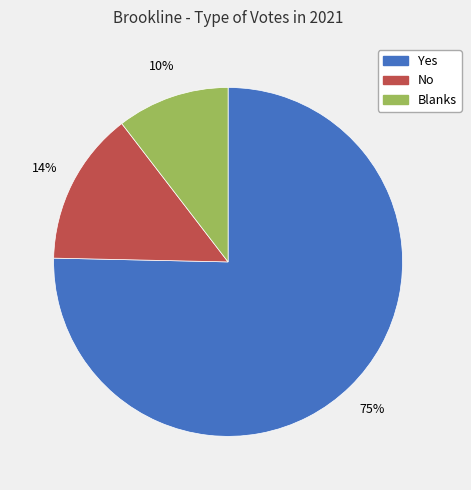

Is there any slice that represents more than half of the pie?

Yes